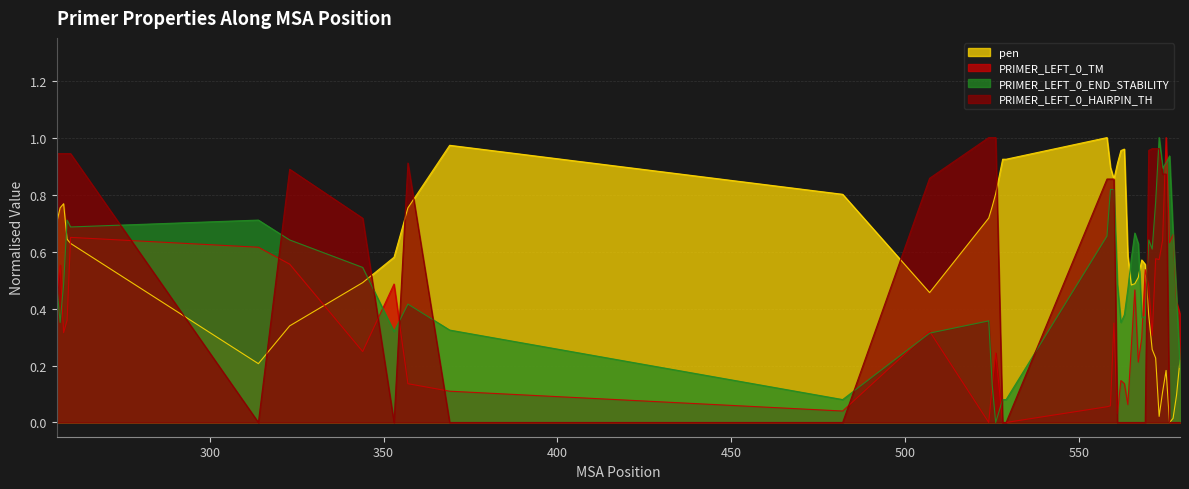

True or false: PRIMER_LEFT_0_END_STABILITY and pen intersect in this chart.

True